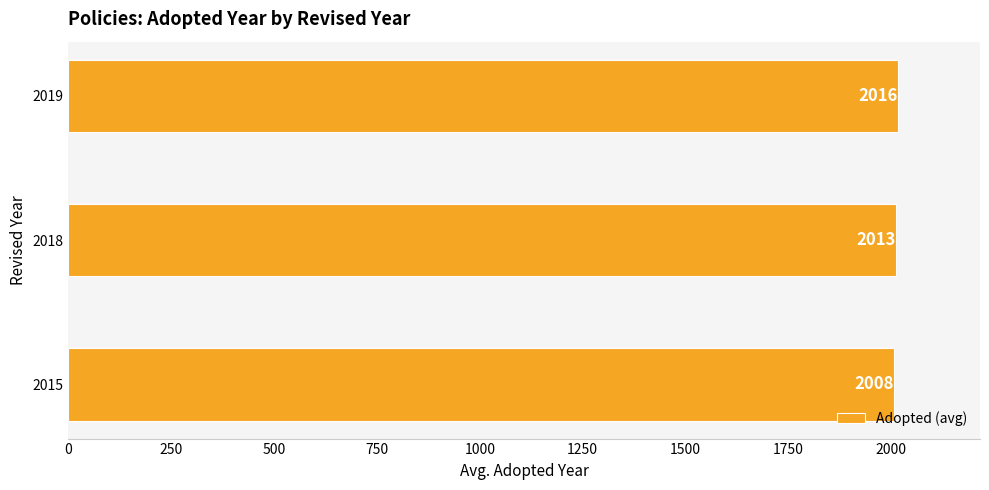

Count the values in the range 2008 to 2016.

3